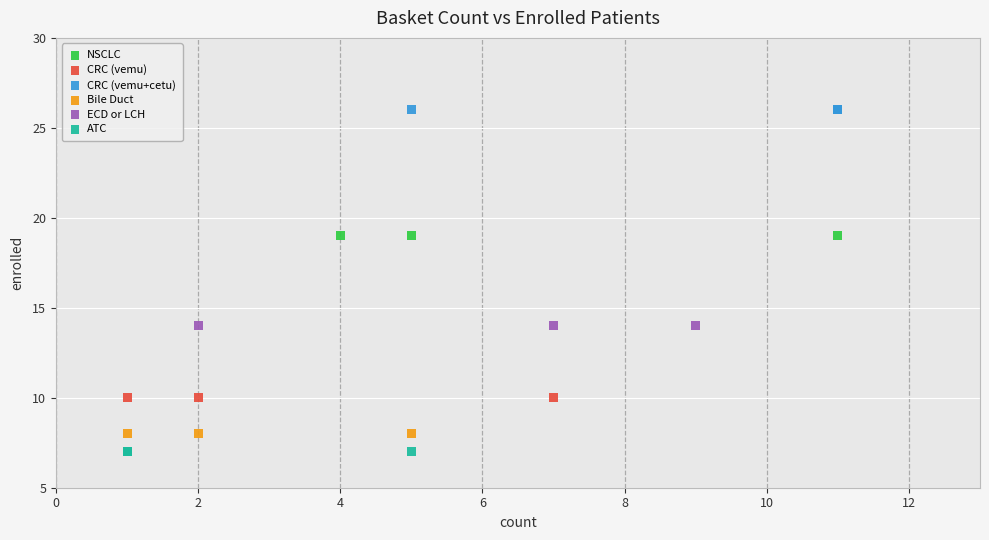

What are all the series names shown in the legend?

NSCLC, CRC (vemu), CRC (vemu+cetu), Bile Duct, ECD or LCH, ATC